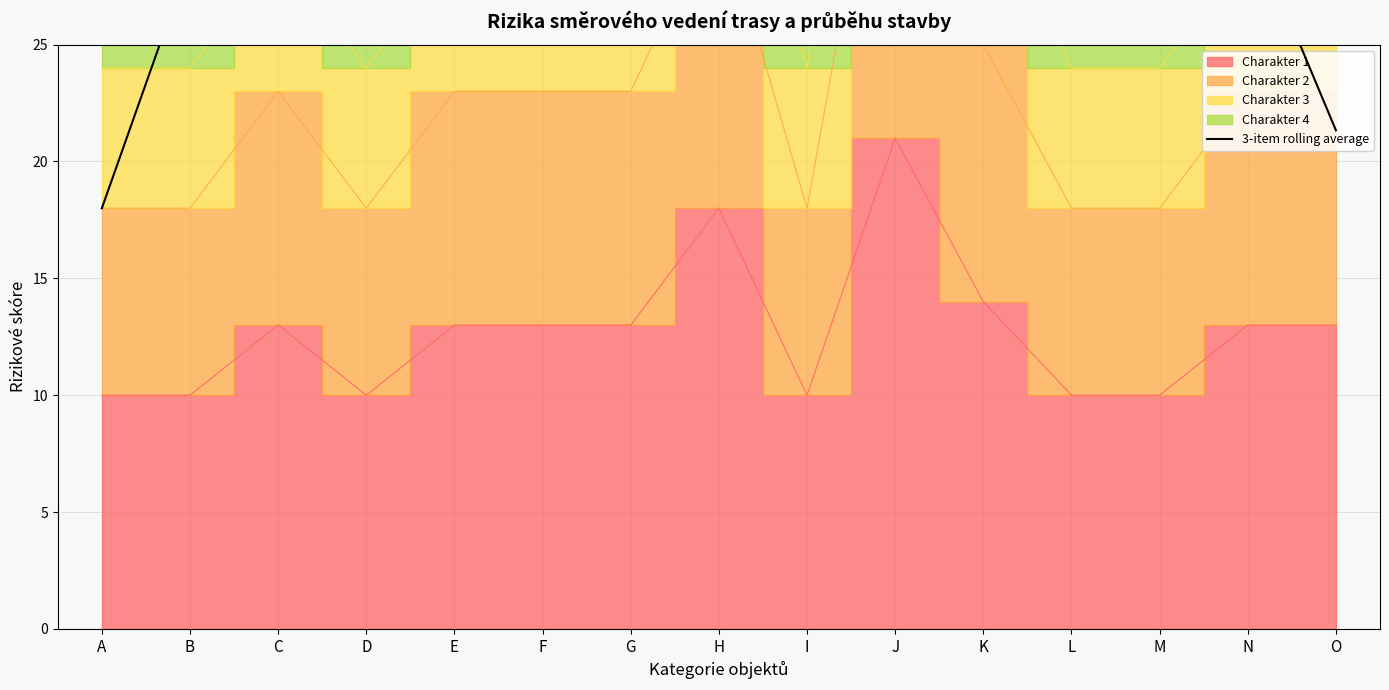

What is the value of the 15th point from the left?

21.3